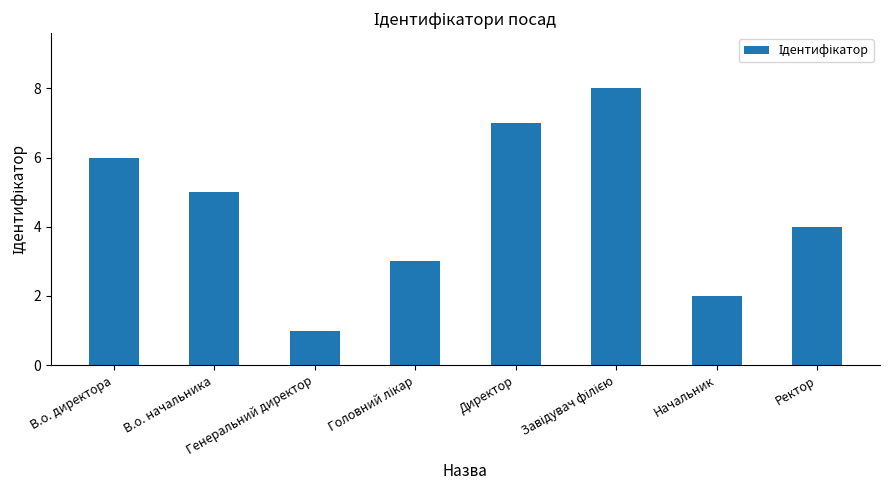

Is it true that the value at Директор is 2?

False